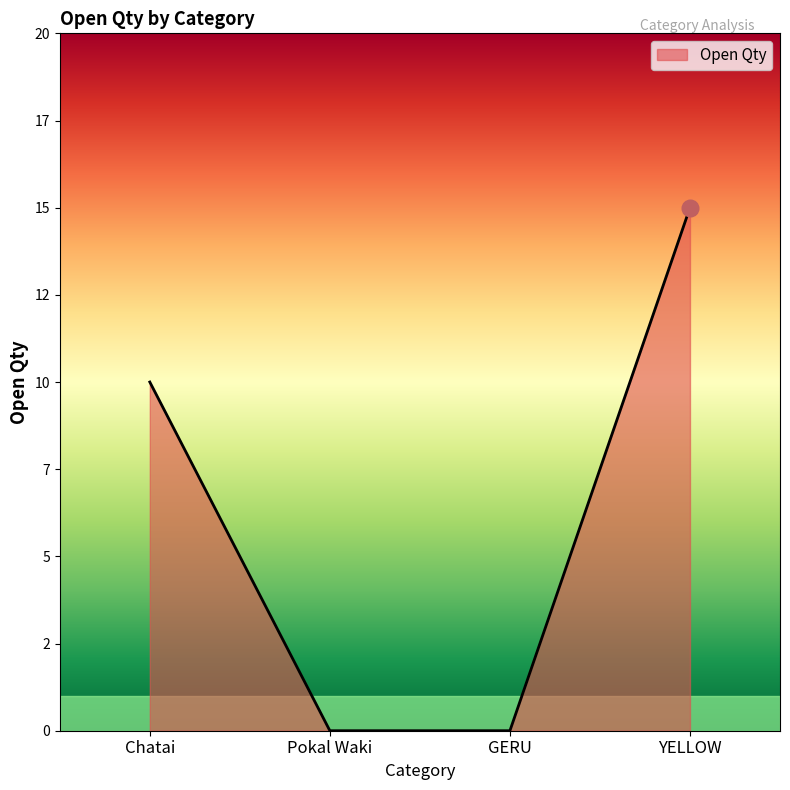

The value at Pokal Waki is 10. True or false?

False